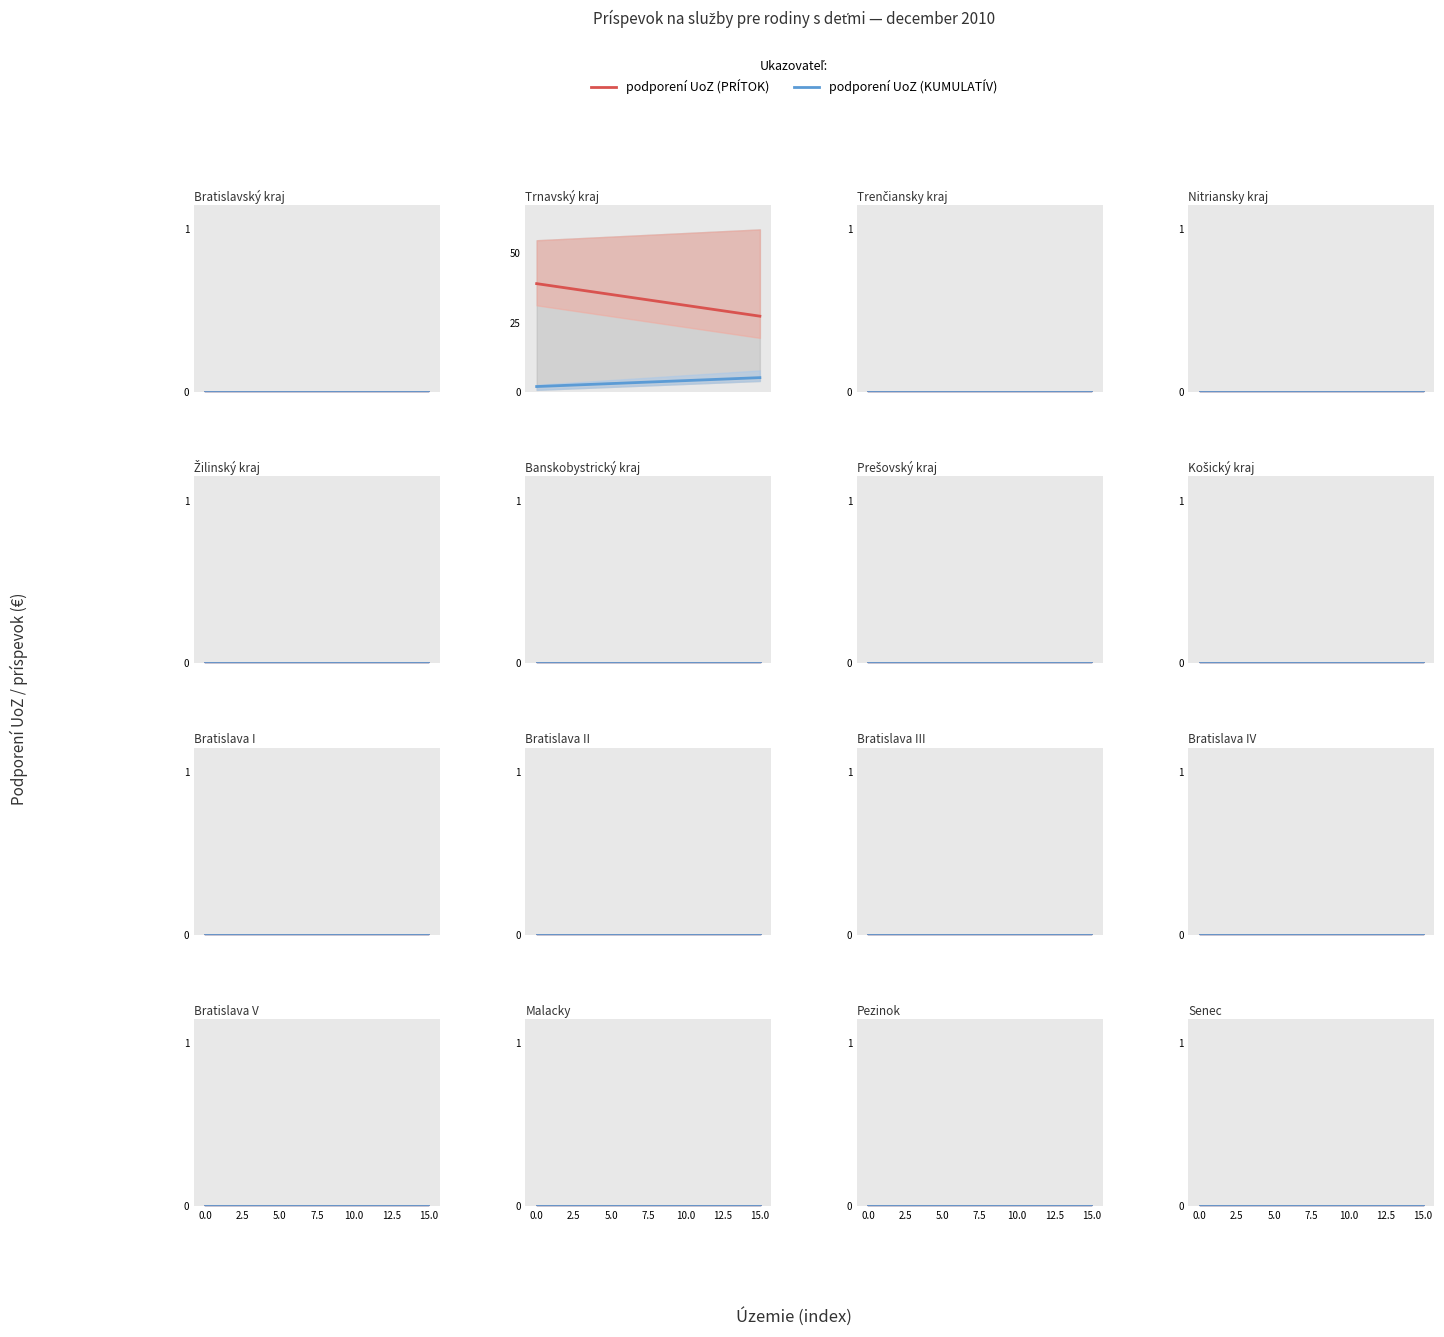

Between 15 and 10, which is larger?

15